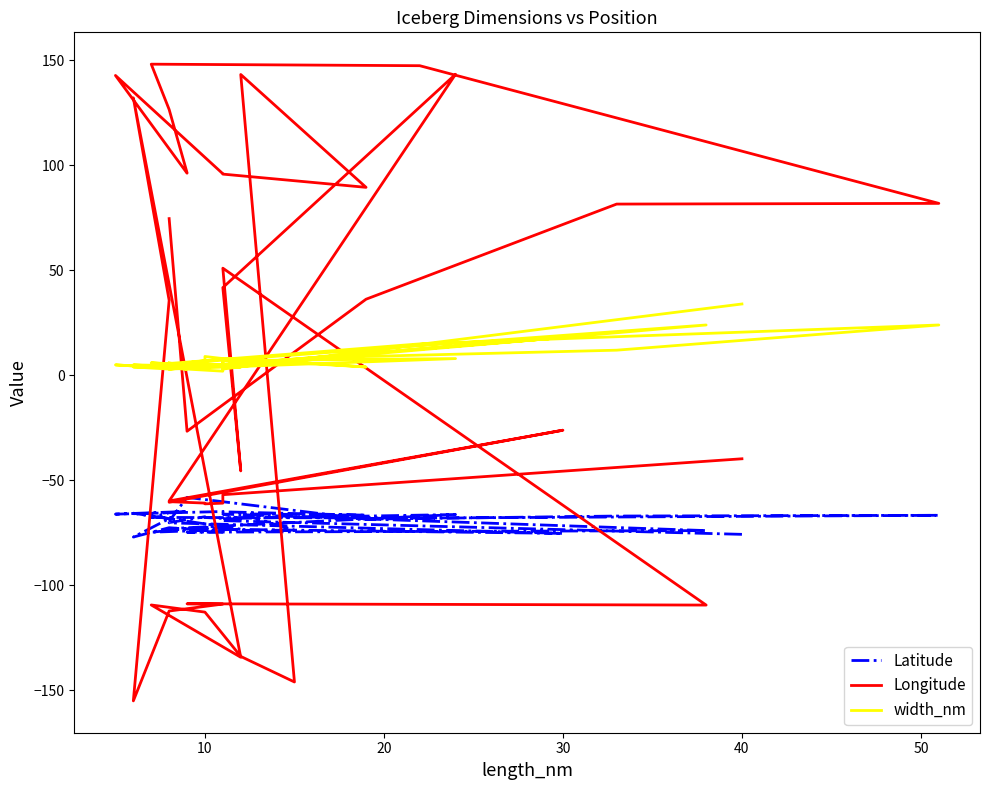

How many categories are shown in the chart?

40